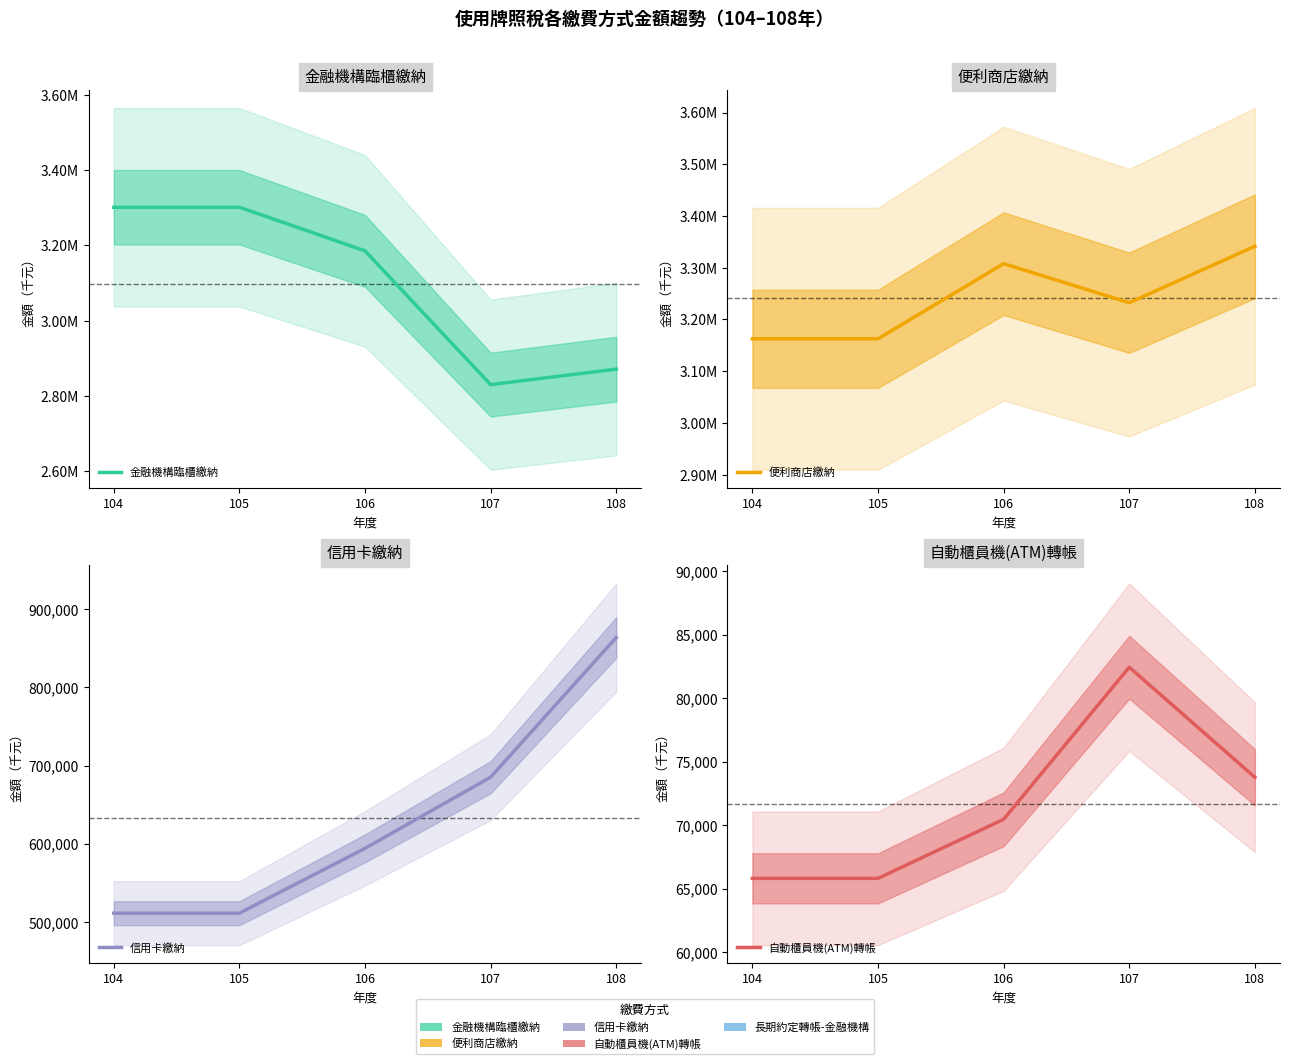

What is the minimum value shown in the chart?

65810